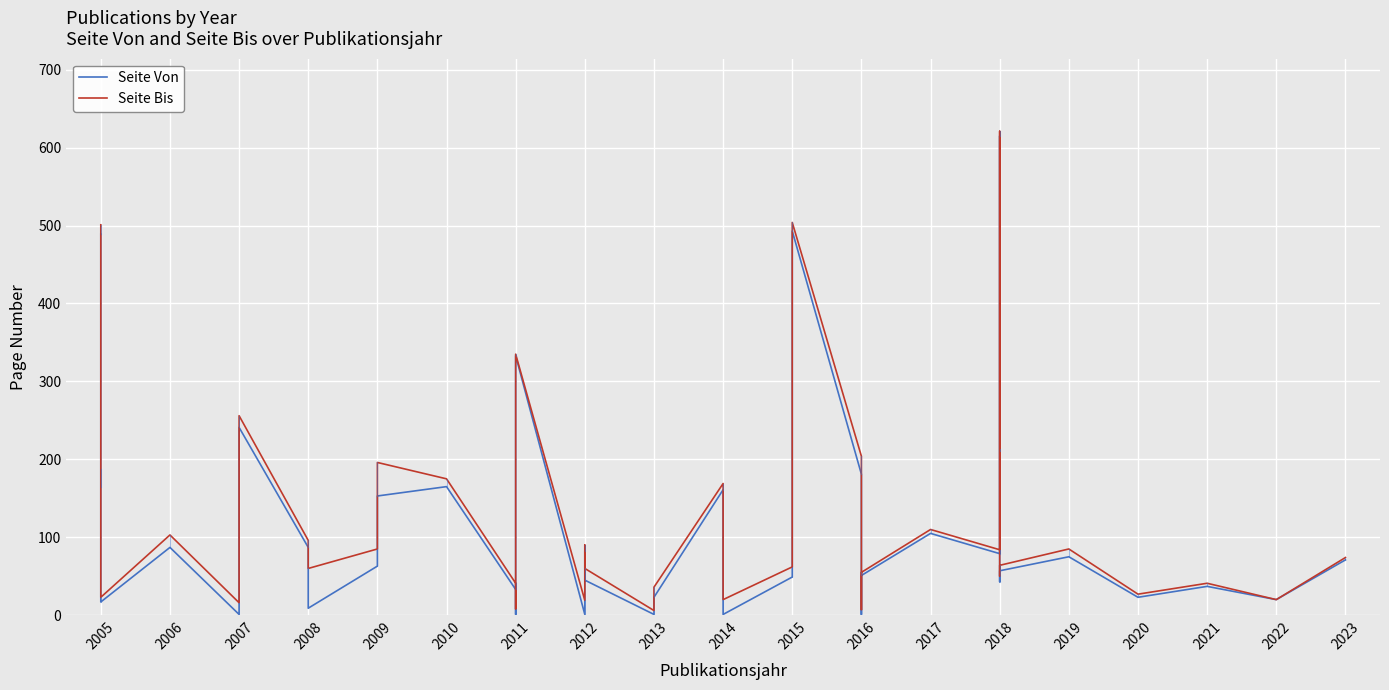

Is the value of Seite Bis at 2005 greater than the value of Seite Von at 2018?

No